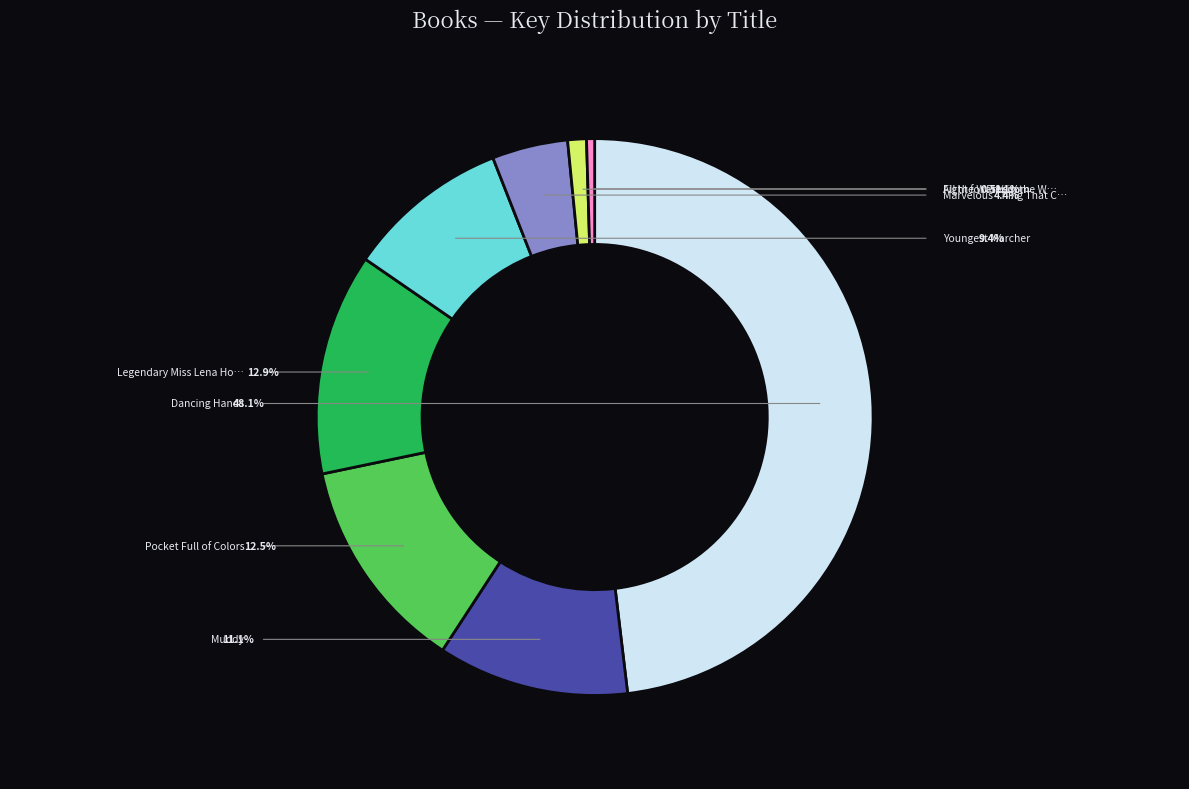

Which category has the smallest portion of the pie?

Fight for Freedom